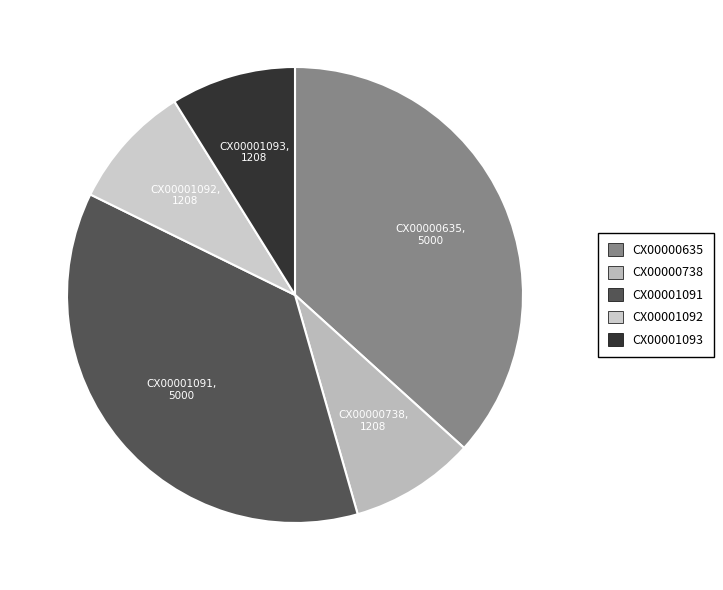

How many segments does this pie chart have?

5